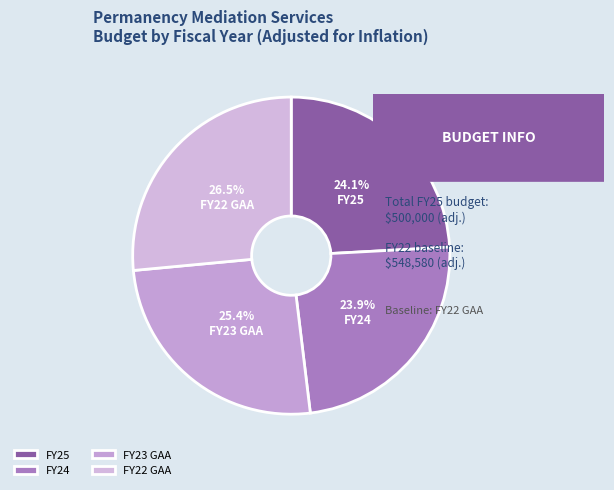

Which slice is the largest?

FY22 GAA